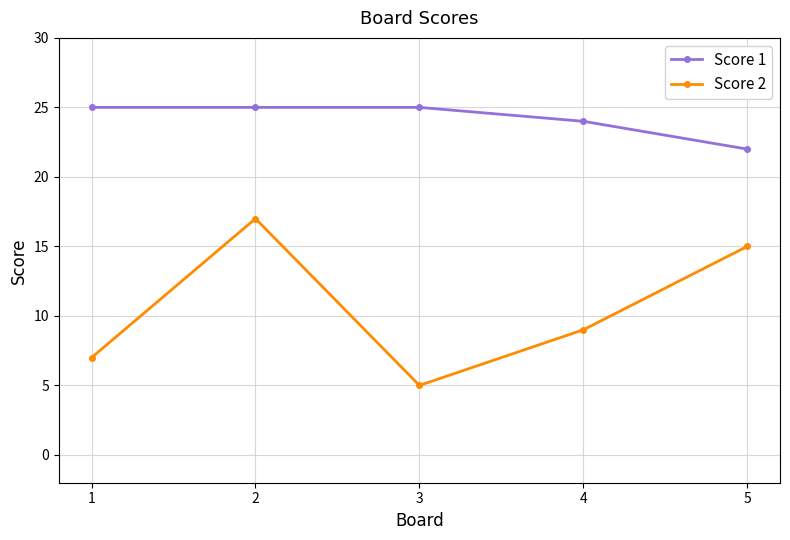

Reading right to left, list all the values displayed in this chart.

Score 1: 22	24	25	25	25
Score 2: 15	9	5	17	7